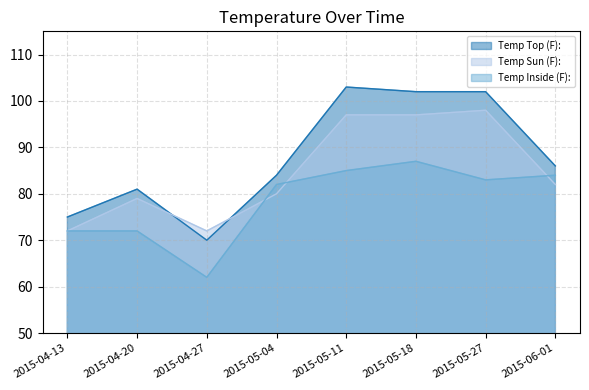

What is the label of the 4th point from the left?

2015-05-04